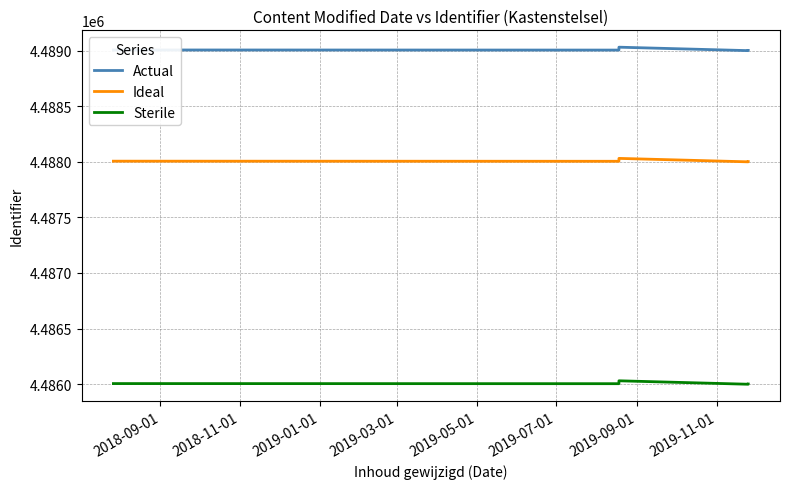

Which series has the largest total across all categories?

Actual